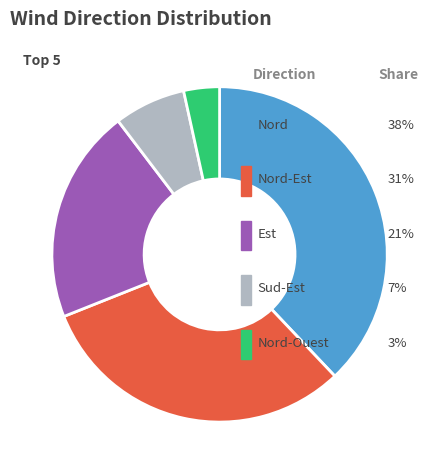

Is there any slice that represents more than half of the pie?

No